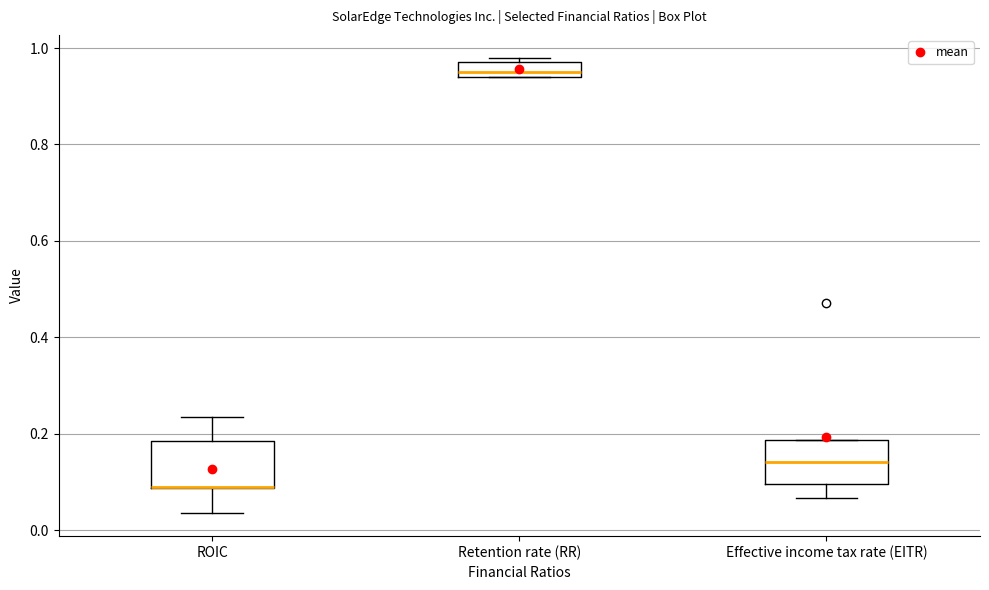

Where is the lower edge of the box for Retention rate (RR) on the y-axis? The values are not printed on the chart, so give them approximately, as read against the axis.

0.94